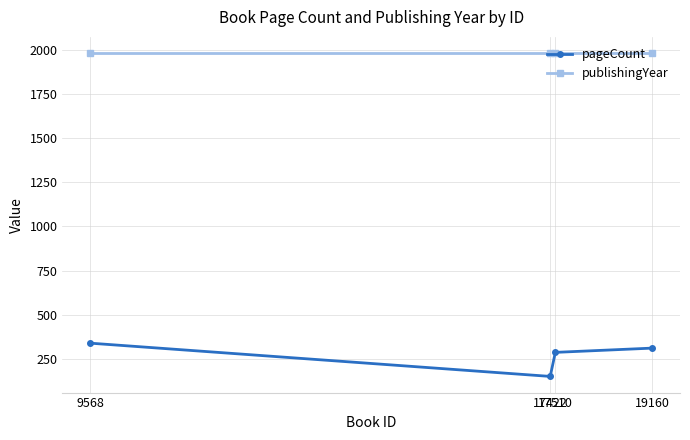

How many values in the pageCount series exceed 312?

1